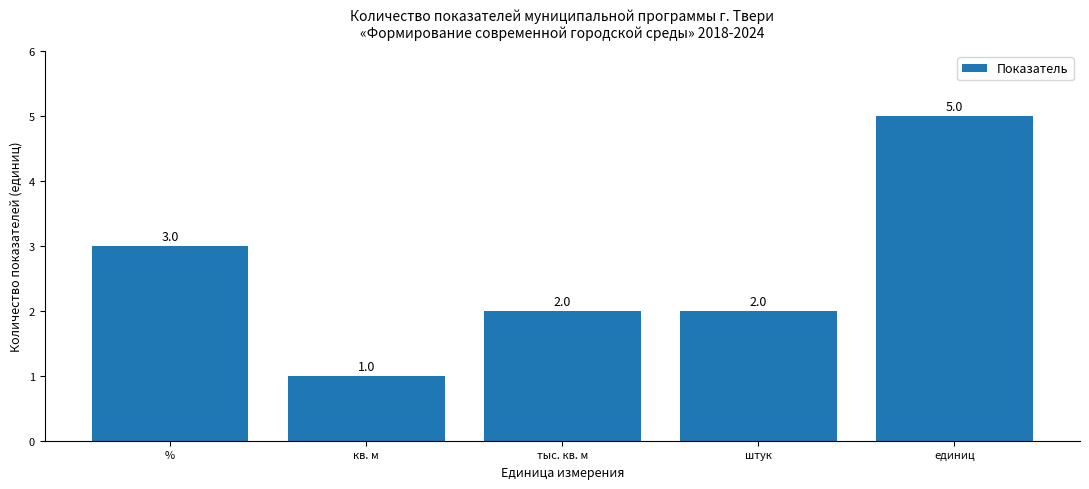

Where is the data nearest to the value 3?

%